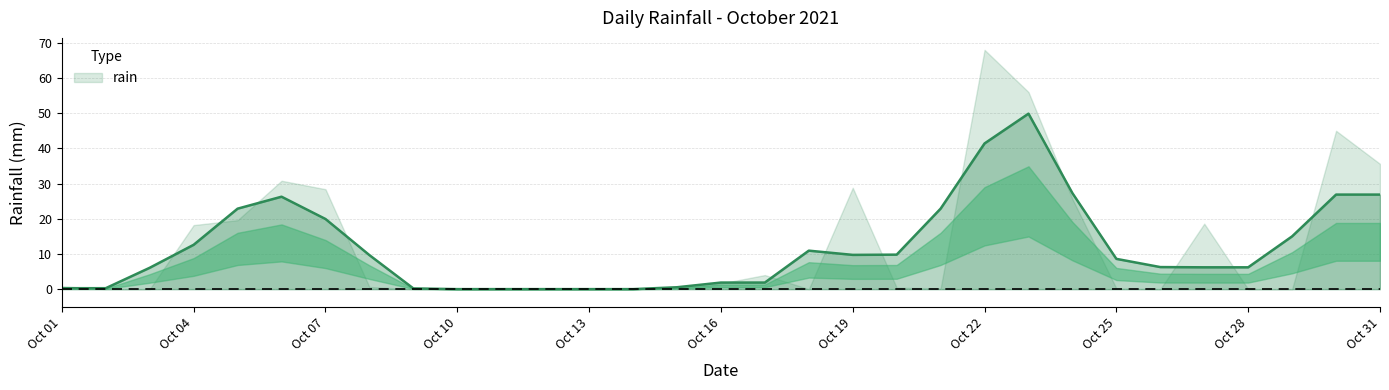

Reading left to right, extract all data points from this chart.

2021-10-01=0.8	2021-10-02=0.0	2021-10-03=0.0	2021-10-04=18.2	2021-10-05=19.6	2021-10-06=30.8	2021-10-07=28.4	2021-10-08=0.6	2021-10-09=0.0	2021-10-10=0.0	2021-10-11=0.0	2021-10-12=0.0	2021-10-13=0.0	2021-10-14=0.0	2021-10-15=0.0	2021-10-16=1.6	2021-10-17=4.0	2021-10-18=0.0	2021-10-19=28.8	2021-10-20=0.4	2021-10-21=0.2	2021-10-22=68.0	2021-10-23=56.0	2021-10-24=25.6	2021-10-25=0.2	2021-10-26=0.0	2021-10-27=18.6	2021-10-28=0.0	2021-10-29=0.0	2021-10-30=45.0	2021-10-31=35.6